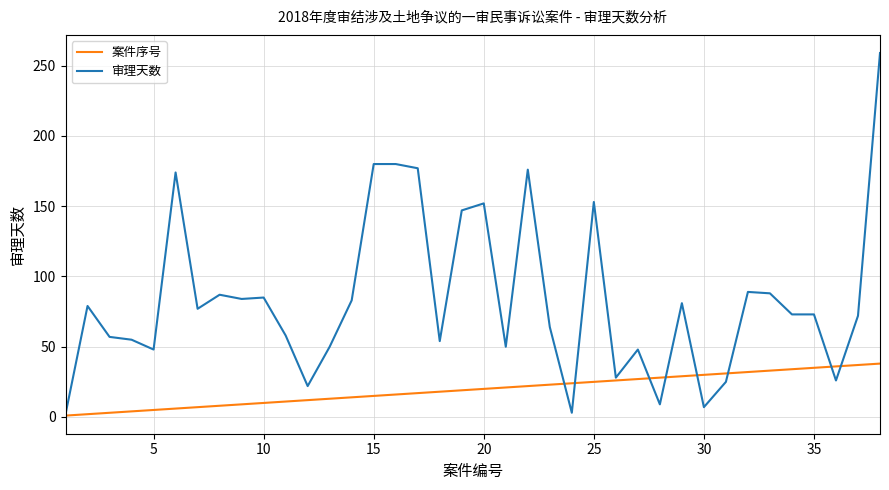

What is the highest value of the 案件序号 series?

38